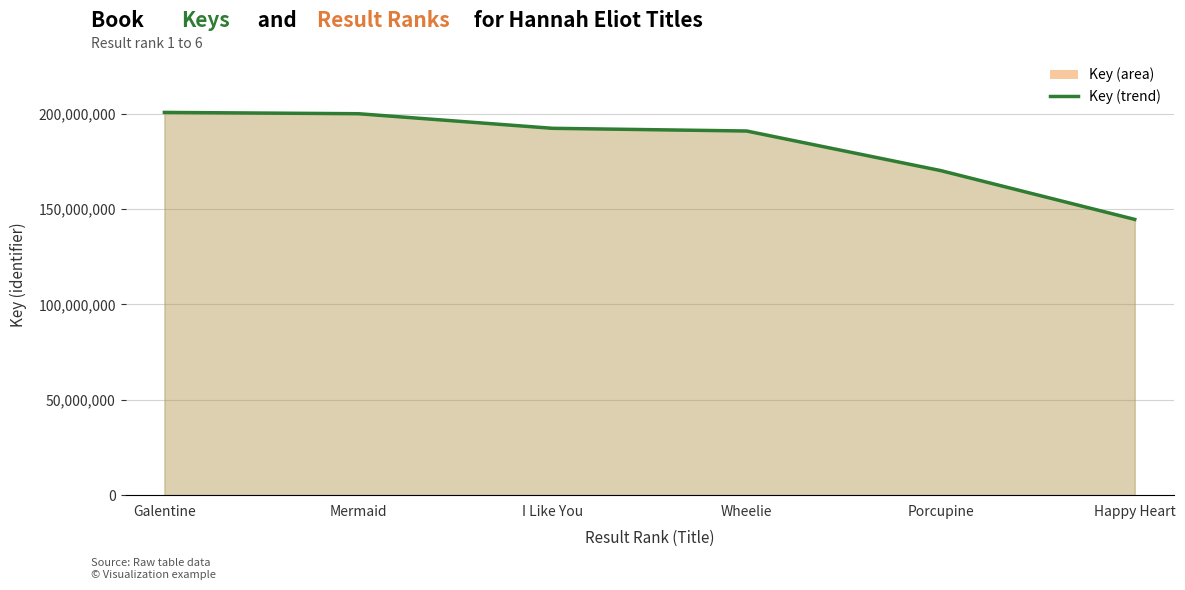

Which has a higher value, Mermaid or Galentine?

Galentine